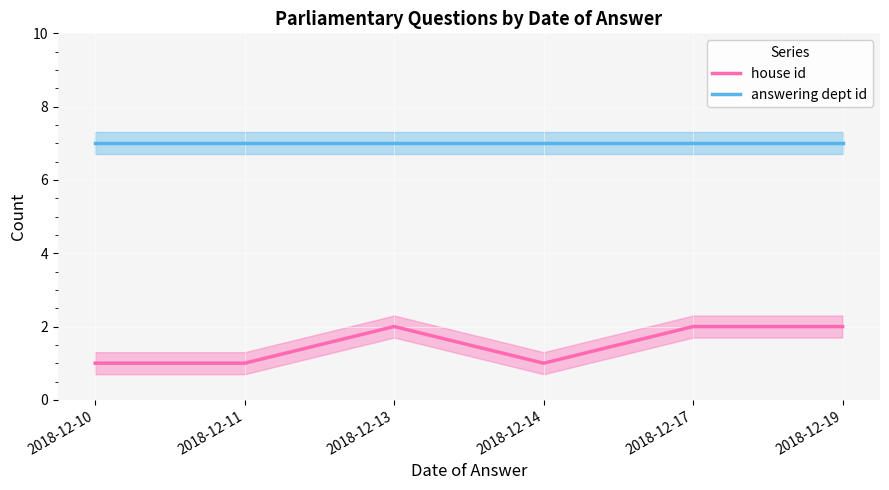

How many series are shown in this chart?

2